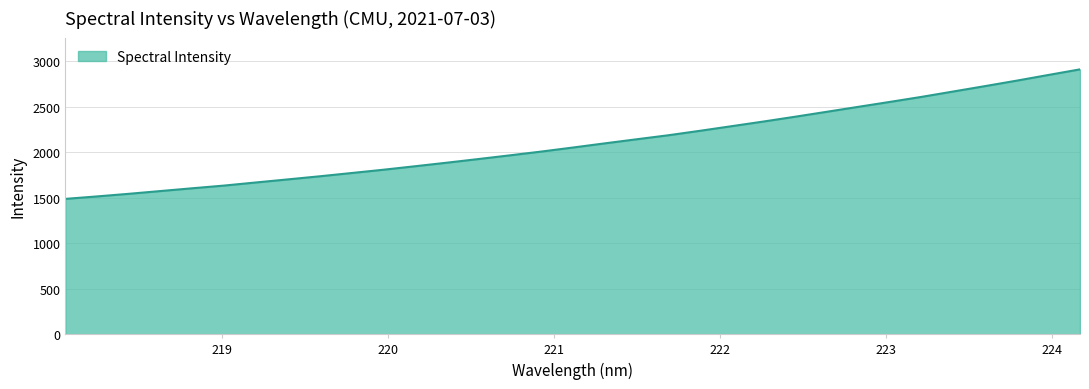

What is the difference between the maximum and second lowest values?

1396.8